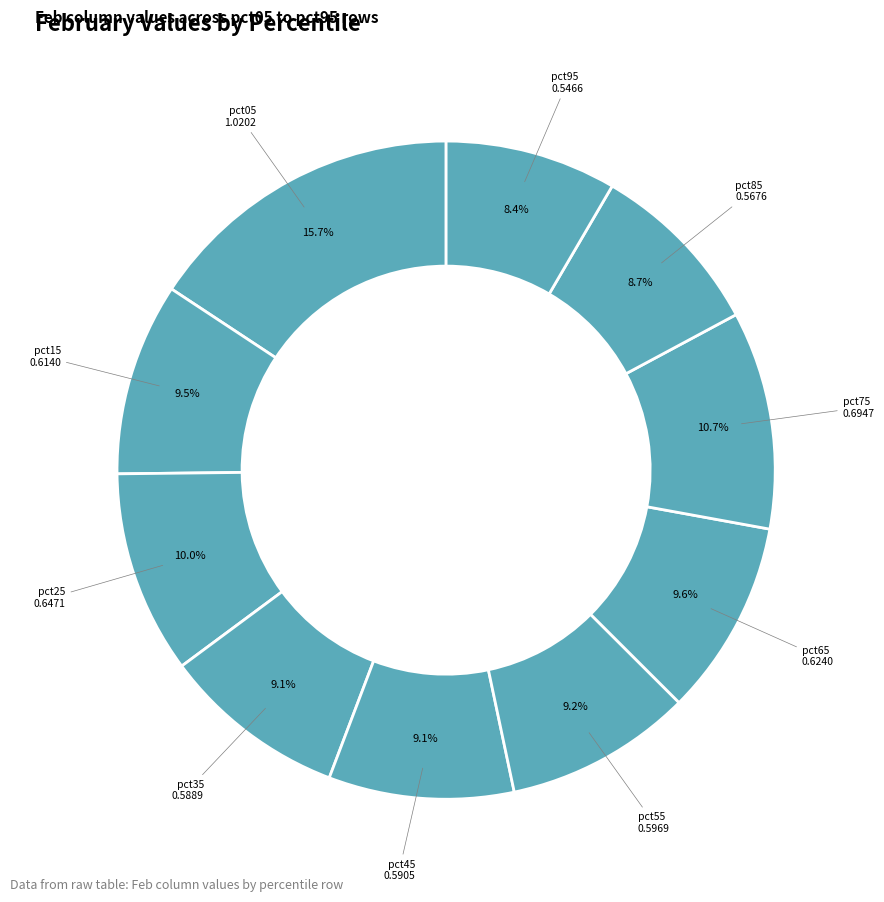

What portion of the pie excludes pct85?

91.3%